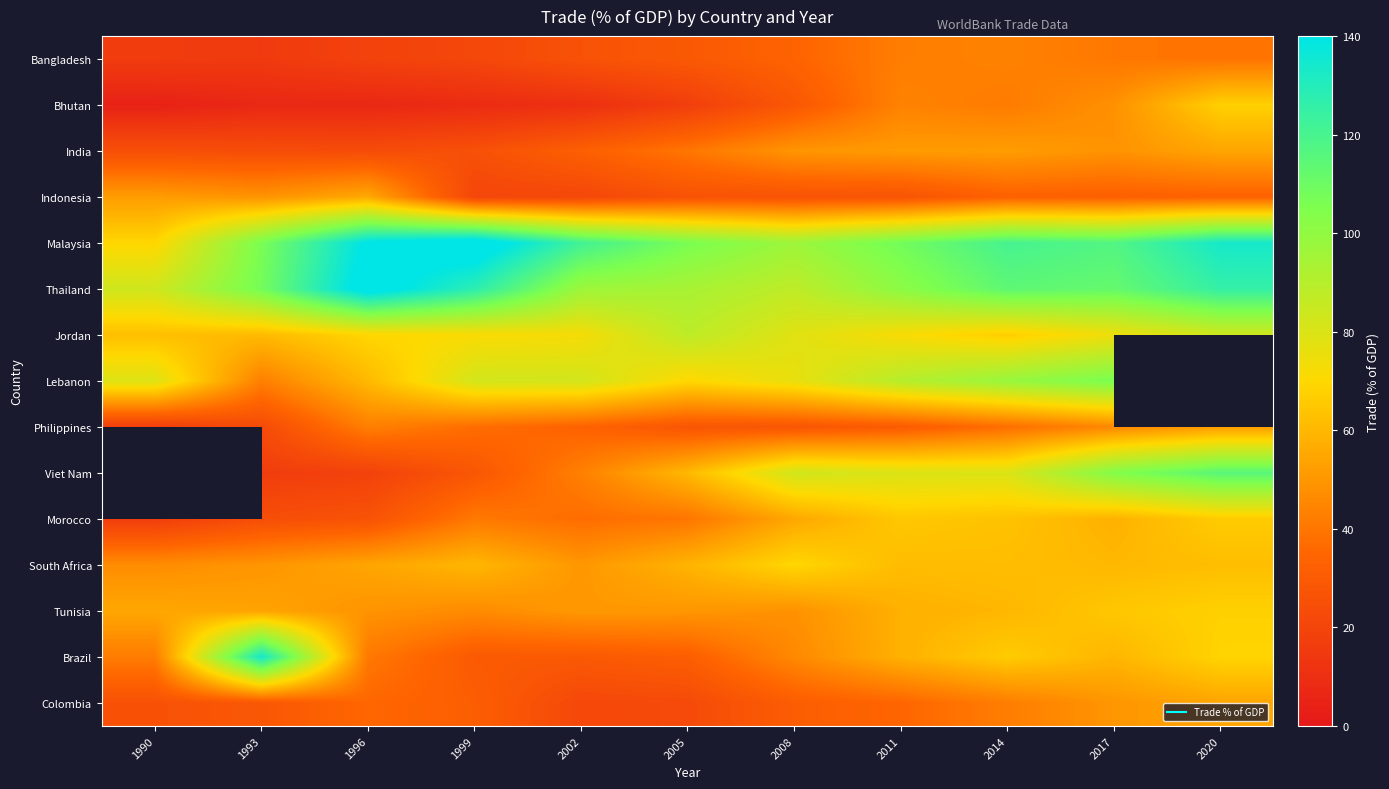

Where does the Indonesia series first go above 32?

1990